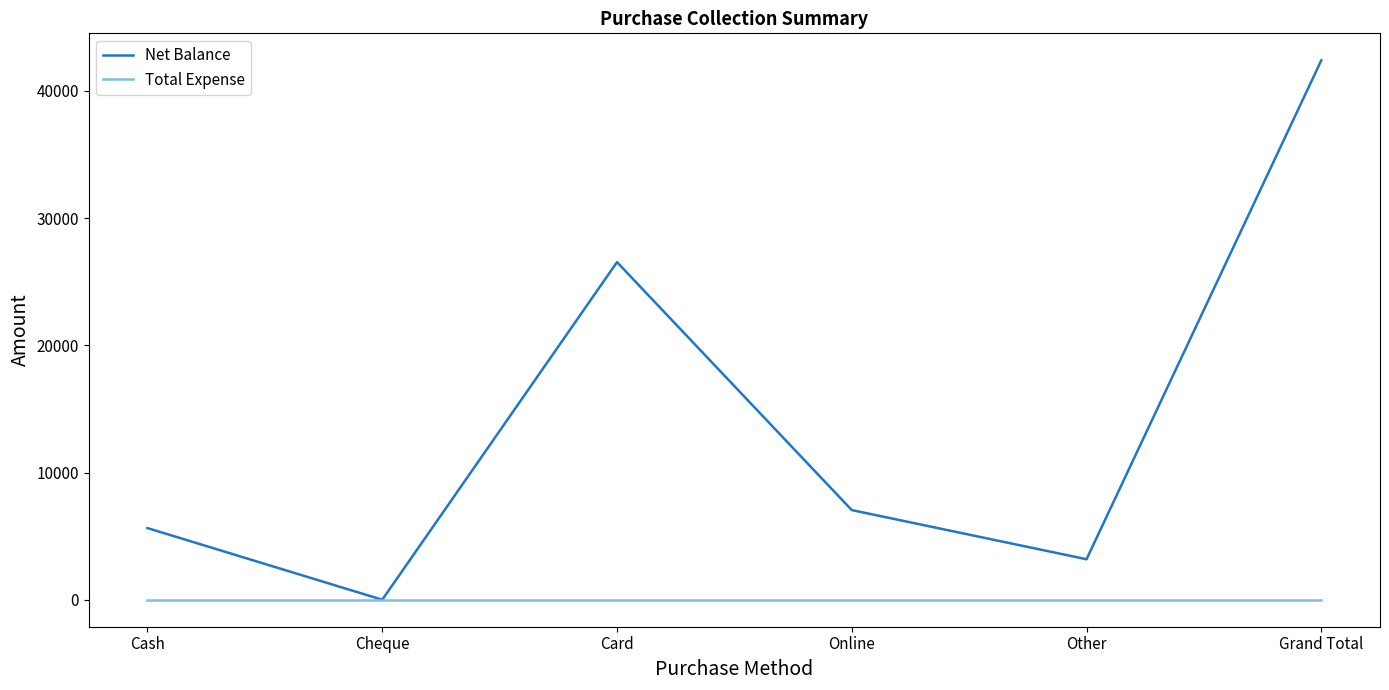

List the series in order of their overall mean, highest first.

Net Balance, Total Expense